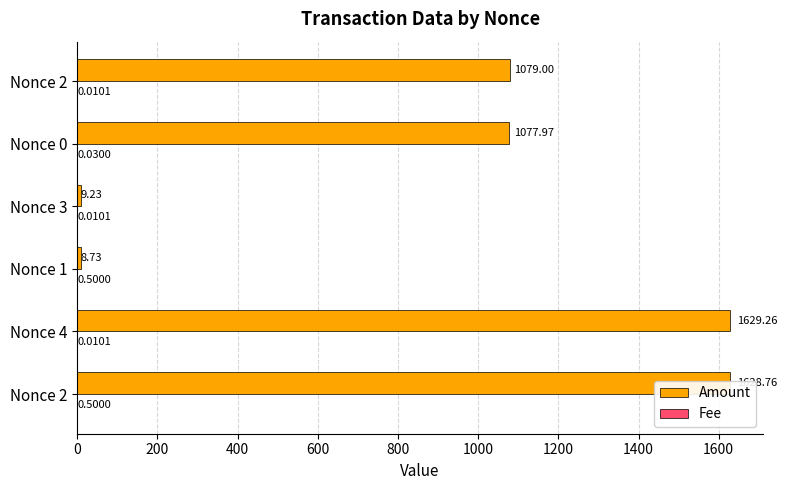

At which category is the sum across all series the highest?

Nonce 4